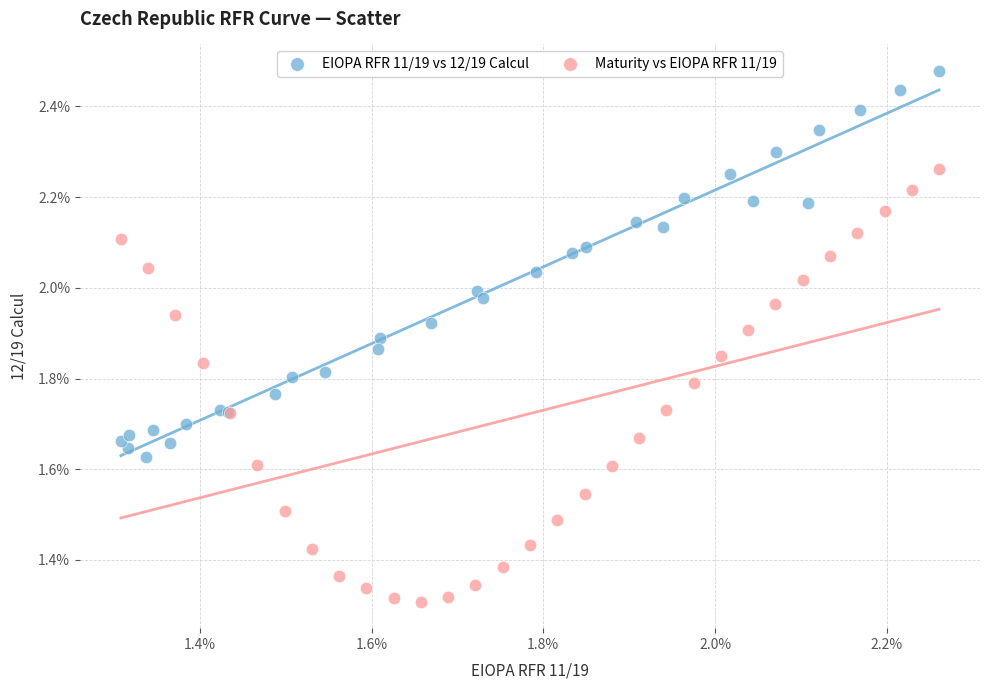

Which series has the largest Y range (max minus min)?

Maturity vs EIOPA RFR 11/19